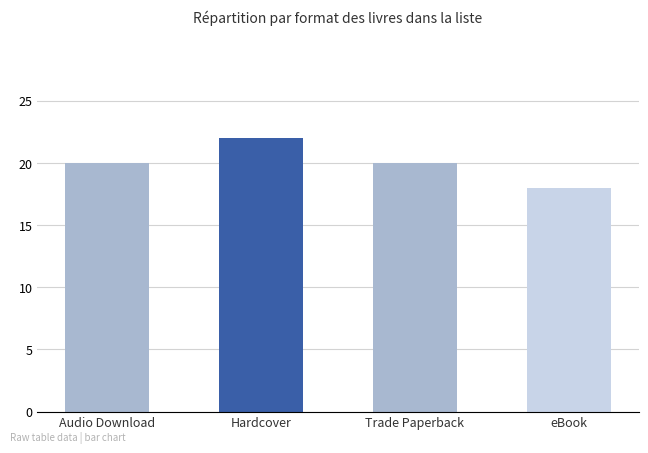

What is the sum of all values?

80